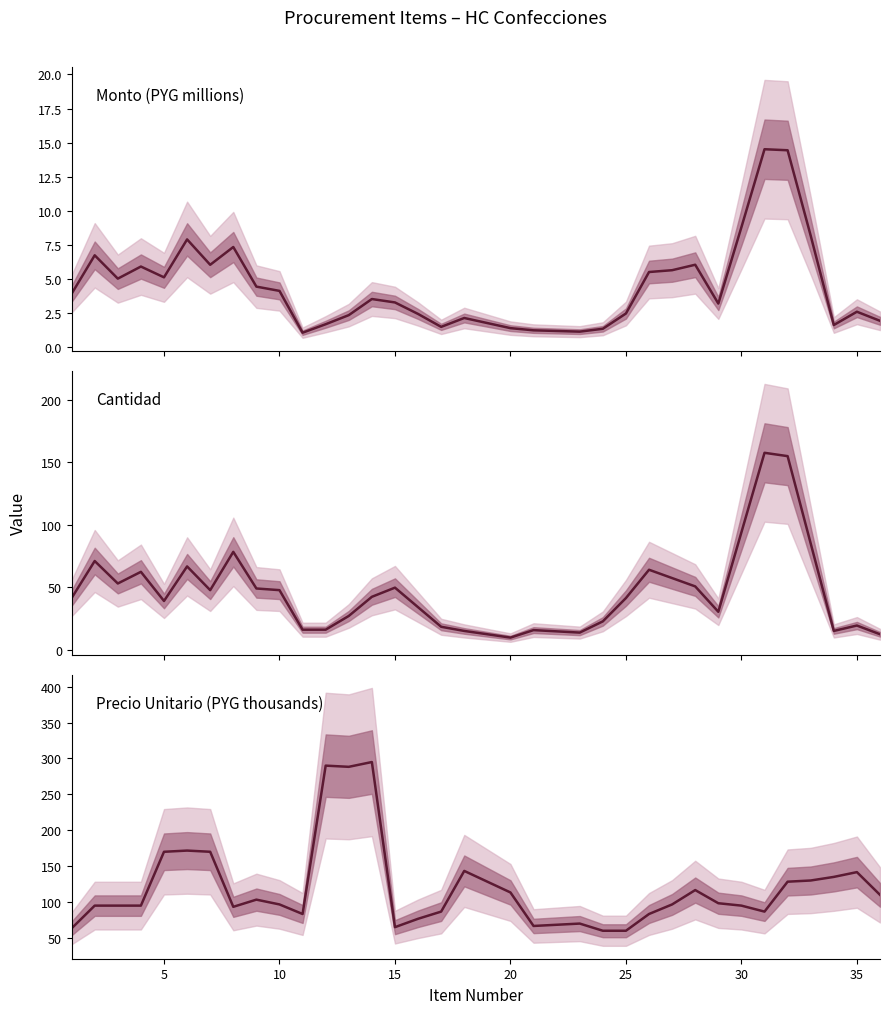

In Monto (PYG millions), how many points are lower than both neighbors (excluding endpoints)?

8